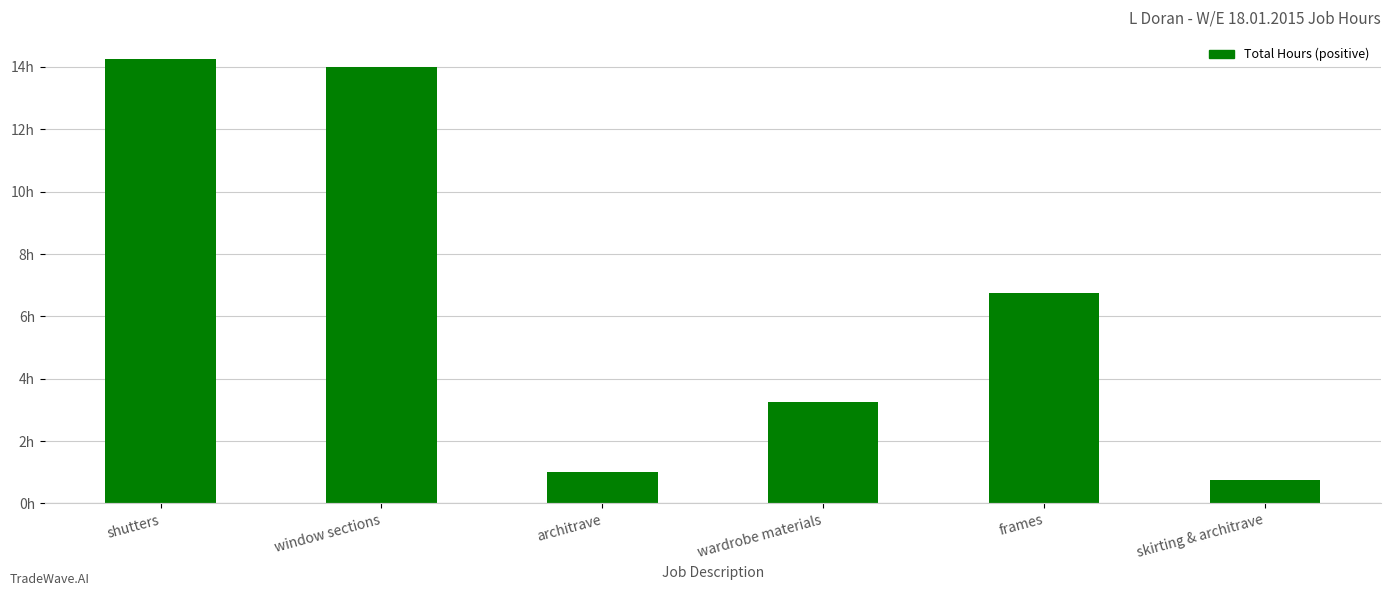

List the labels in order of value, smallest first.

skirting & architrave, architrave, wardrobe materials, frames, window sections, shutters